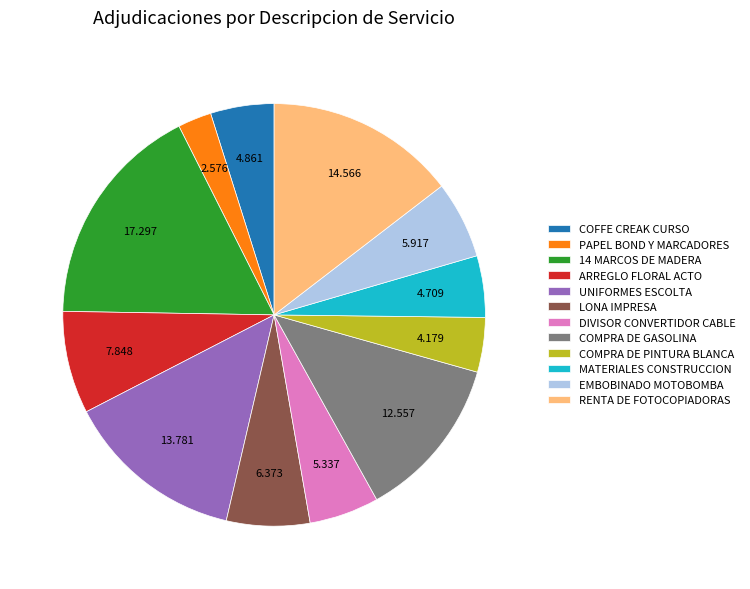

Is it true that COFFE CREAK CURSO is 5% of the pie?

True